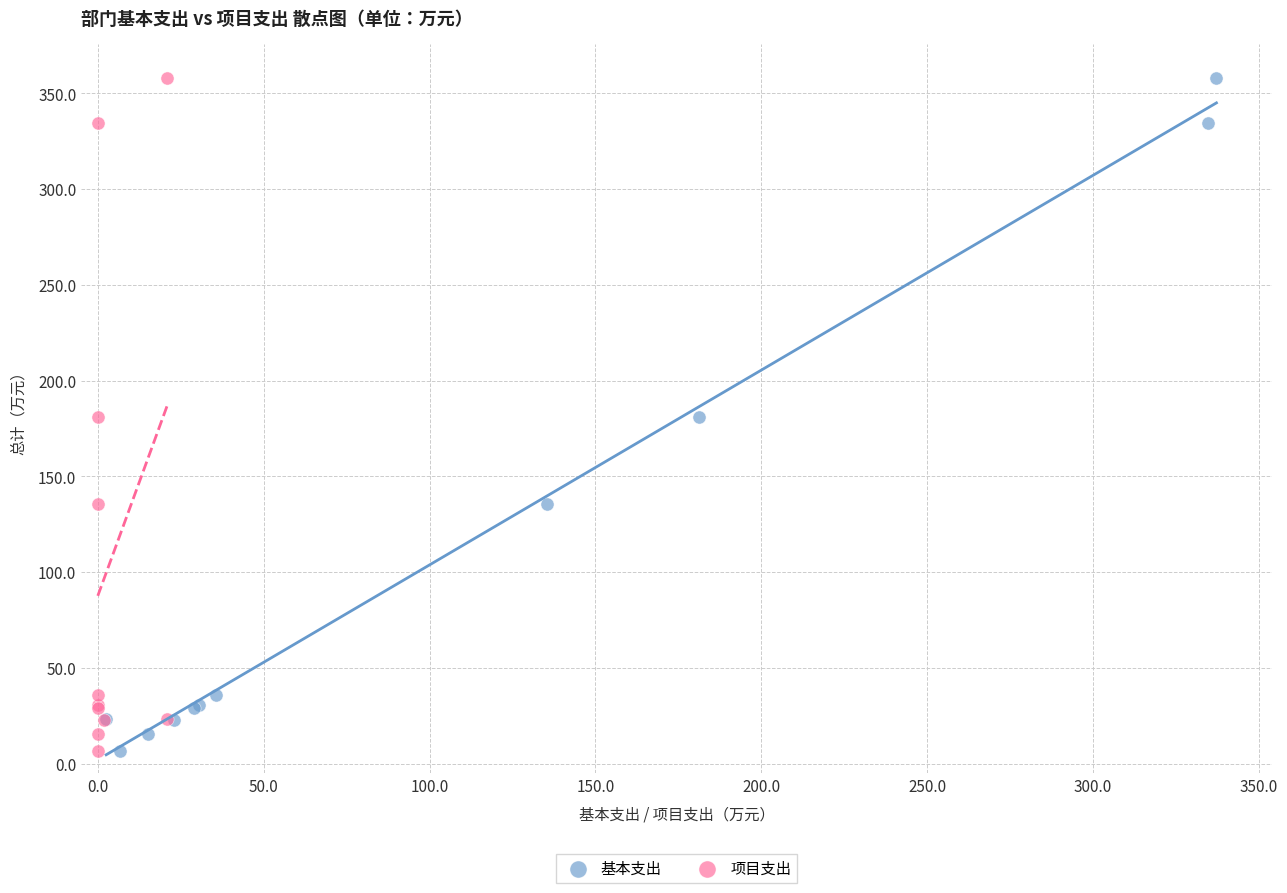

What are all the series names shown in the legend?

基本支出, 项目支出